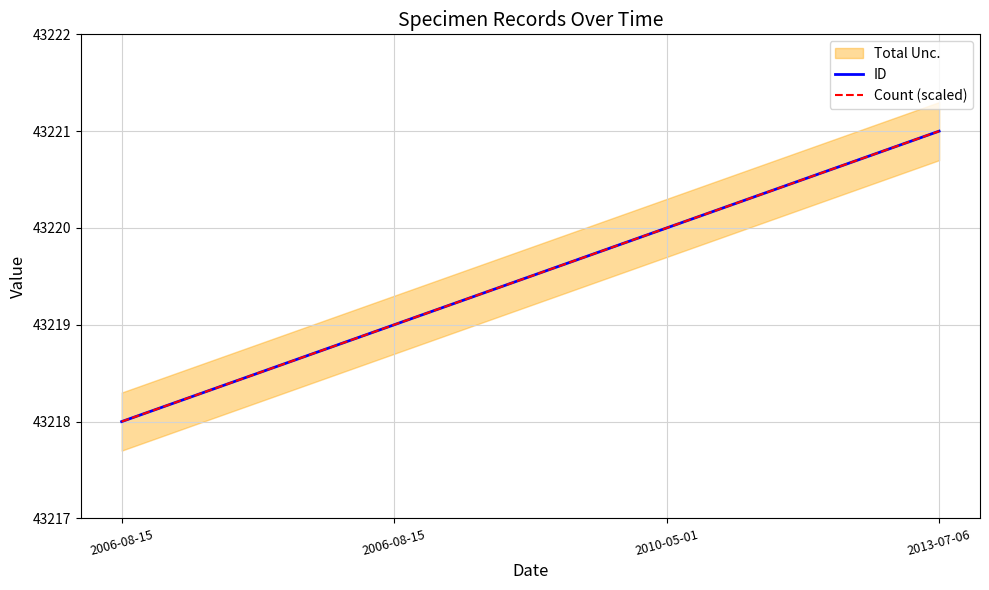

True or false: ID has more than 2 points higher than both neighbors.

False